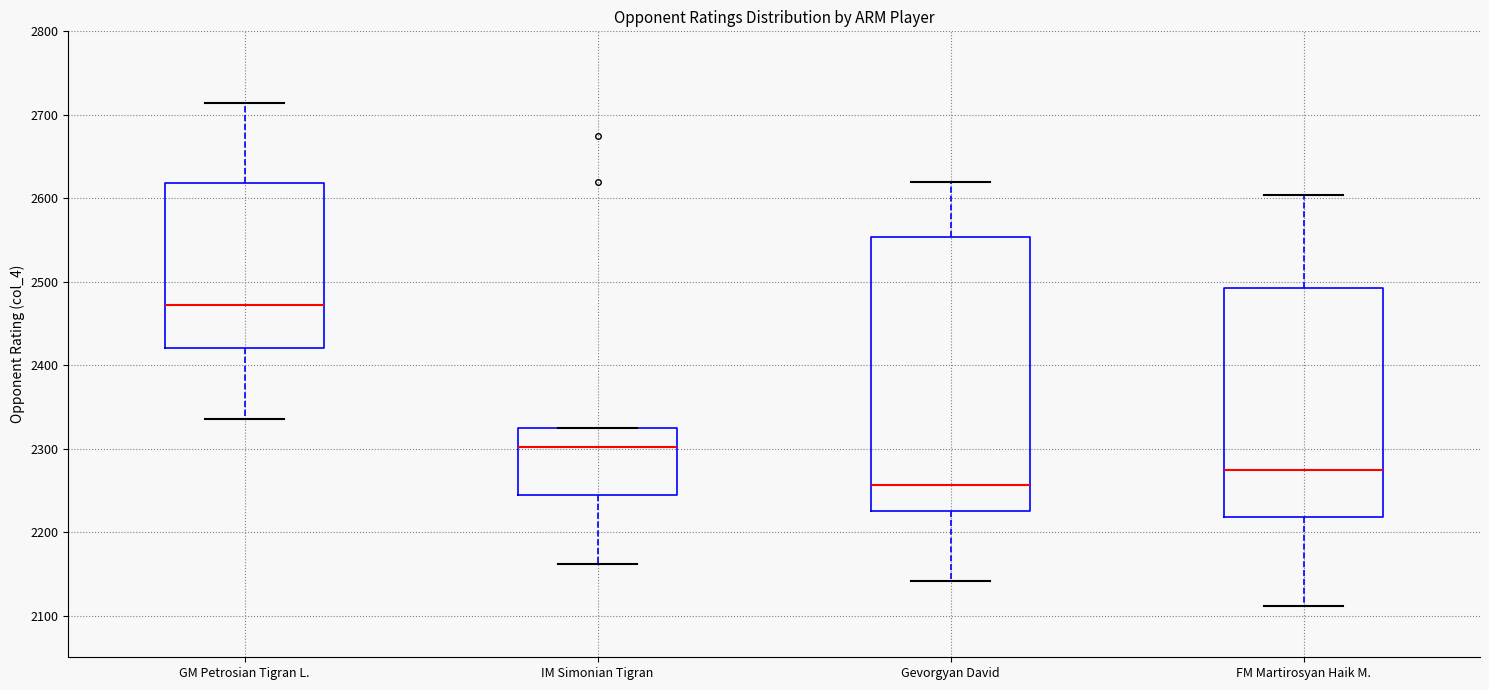

Which box is the tallest, from its lower edge to its upper edge?

Gevorgyan David